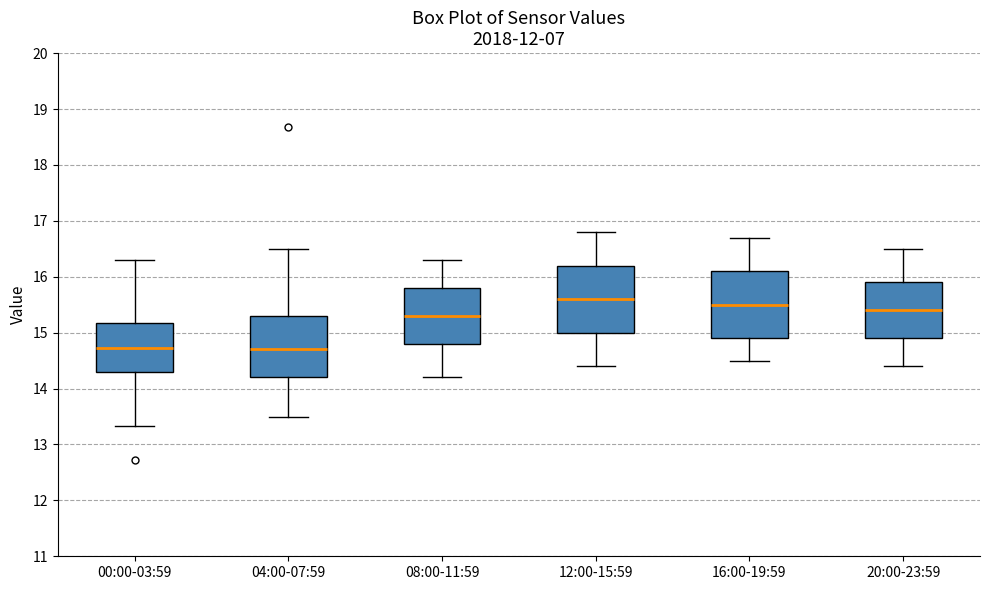

Reading left to right, read every box against the y-axis: the position of its median line, the range the box covers, and the ends of its whiskers. The values are not printed on the chart, so give them approximately, as read against the axis.

00:00-03:59: median 14.7, box 14.3 to 15.2, whiskers 13.3 to 16.3
04:00-07:59: median 14.7, box 14.2 to 15.3, whiskers 13.5 to 16.5
08:00-11:59: median 15.3, box 14.8 to 15.8, whiskers 14.2 to 16.3
12:00-15:59: median 15.6, box 15.0 to 16.2, whiskers 14.4 to 16.8
16:00-19:59: median 15.5, box 14.9 to 16.1, whiskers 14.5 to 16.7
20:00-23:59: median 15.4, box 14.9 to 15.9, whiskers 14.4 to 16.5